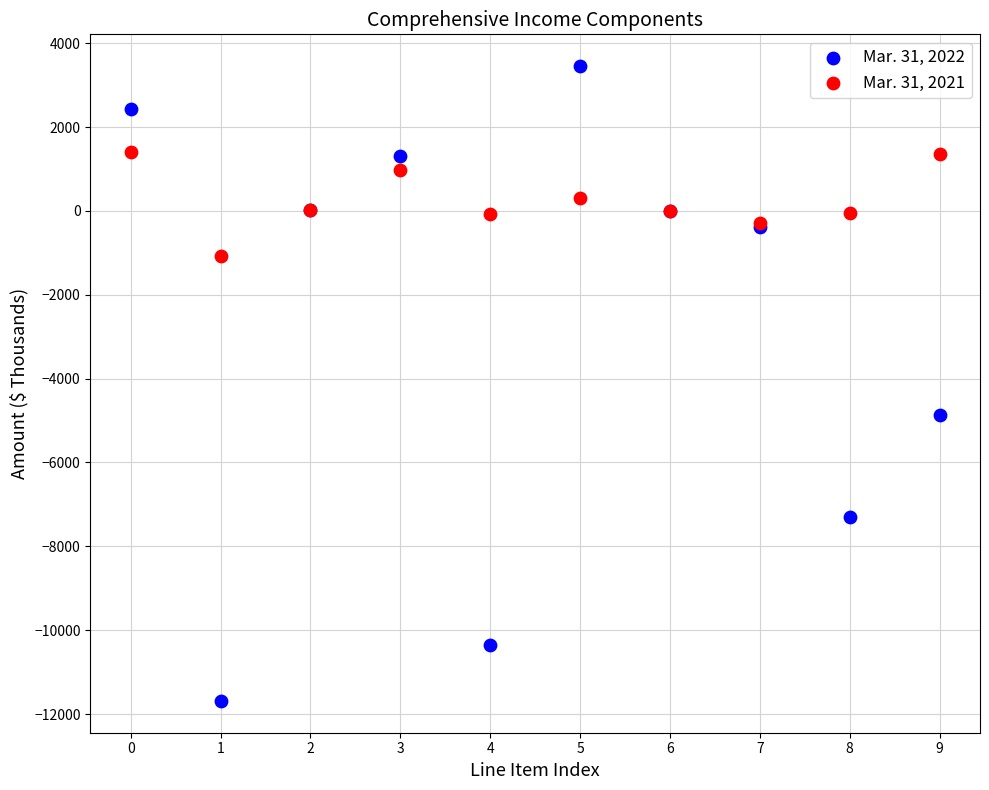

Which series has the largest Y range (max minus min)?

Mar. 31, 2022